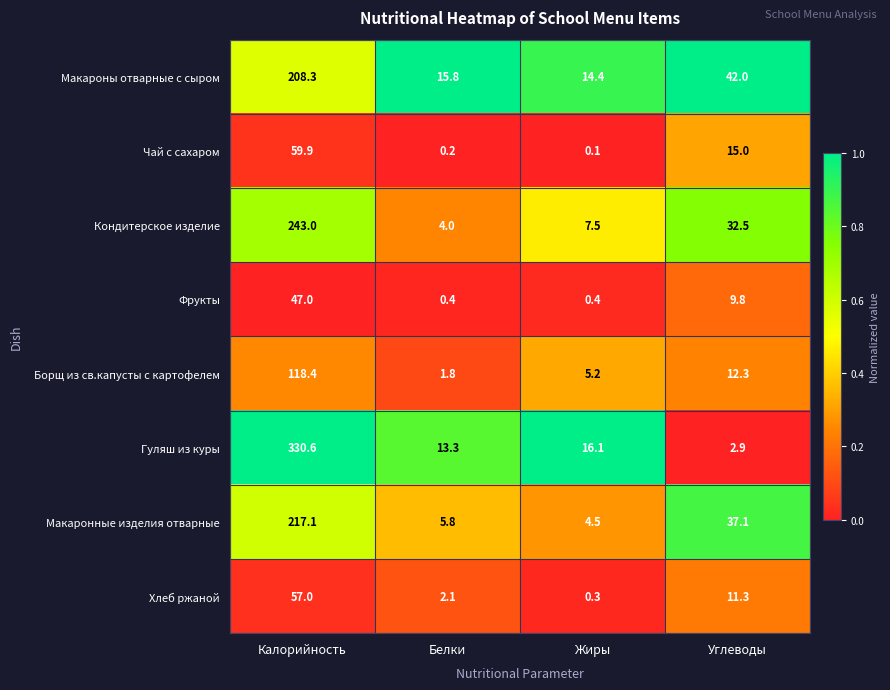

At Жиры, list the series in order from smallest to largest.

Чай с сахаром, Хлеб ржаной, Фрукты, Макаронные изделия отварные, Борщ из св.капусты с картофелем, Кондитерское изделие, Макароны отварные с сыром, Гуляш из куры